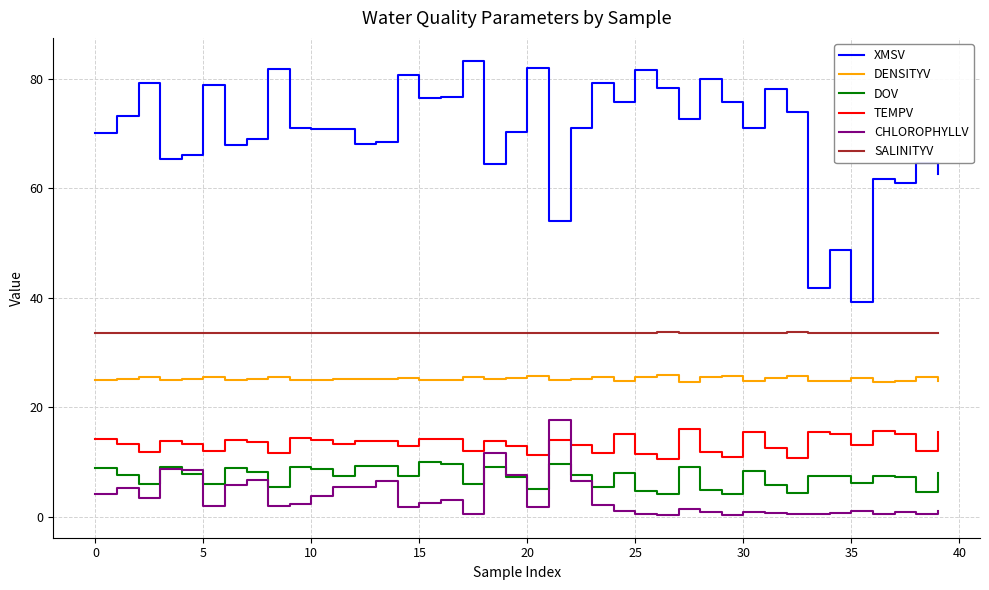

Which series has the widest spread of values?

XMSV